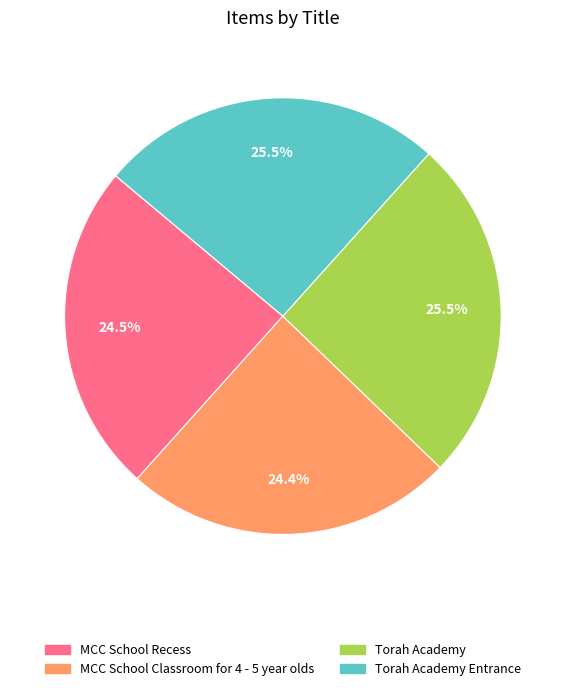

What is the ratio of the value at MCC School Classroom for 4 - 5 year olds to the value at Torah Academy Entrance?

1.0